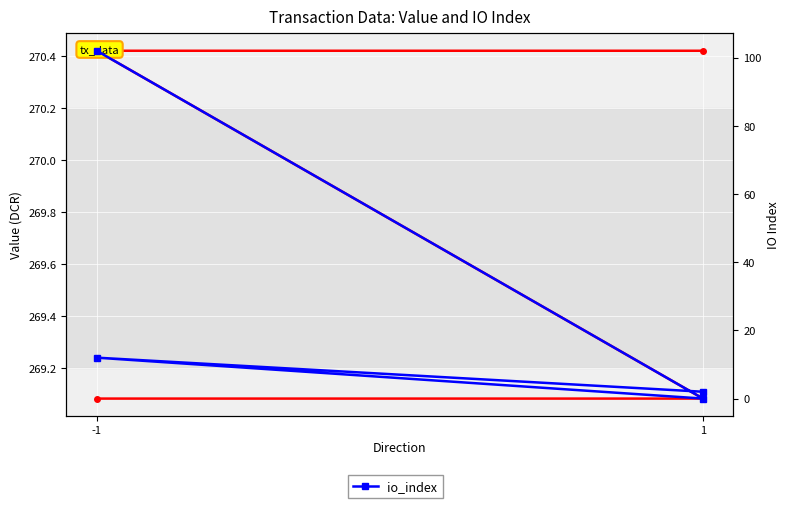

The value series shows 138.3 at 1. True or false?

False